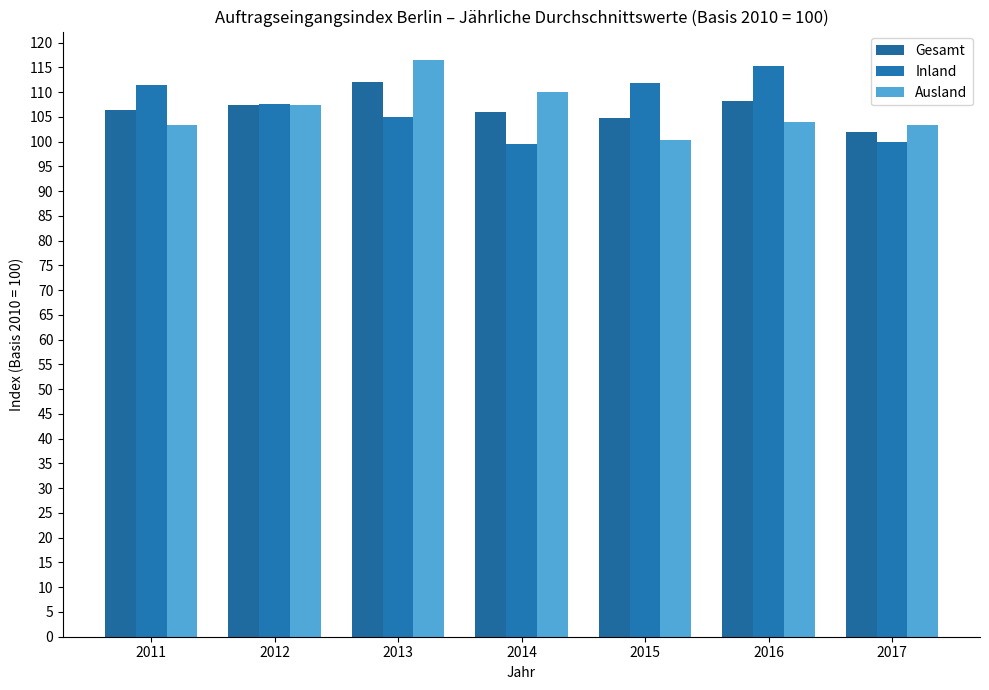

Count the number of categories in the chart.

7